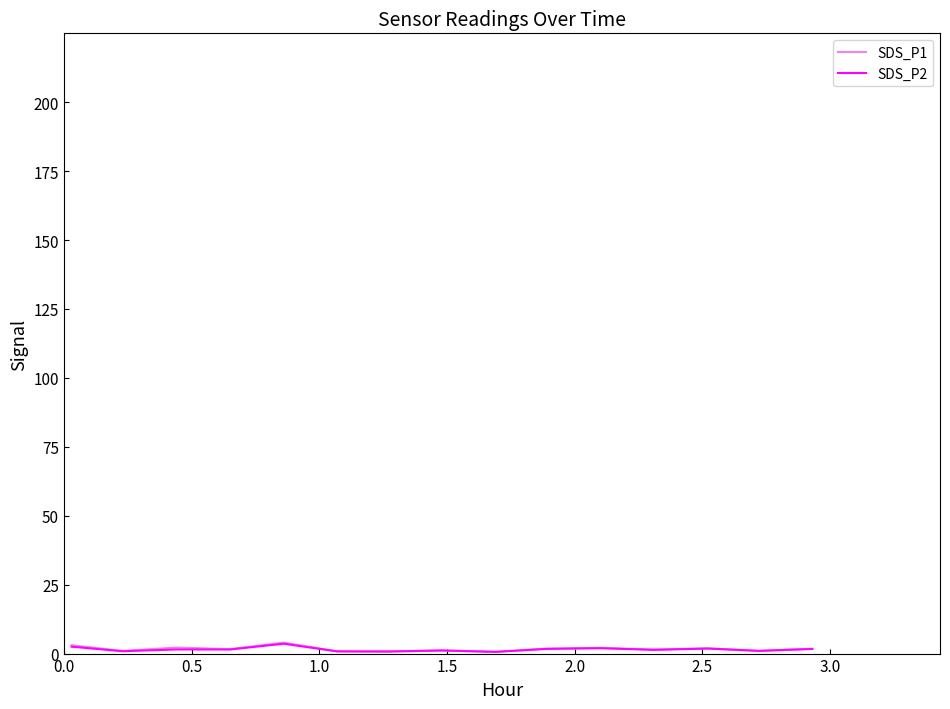

Which series has the widest spread of values?

SDS_P1